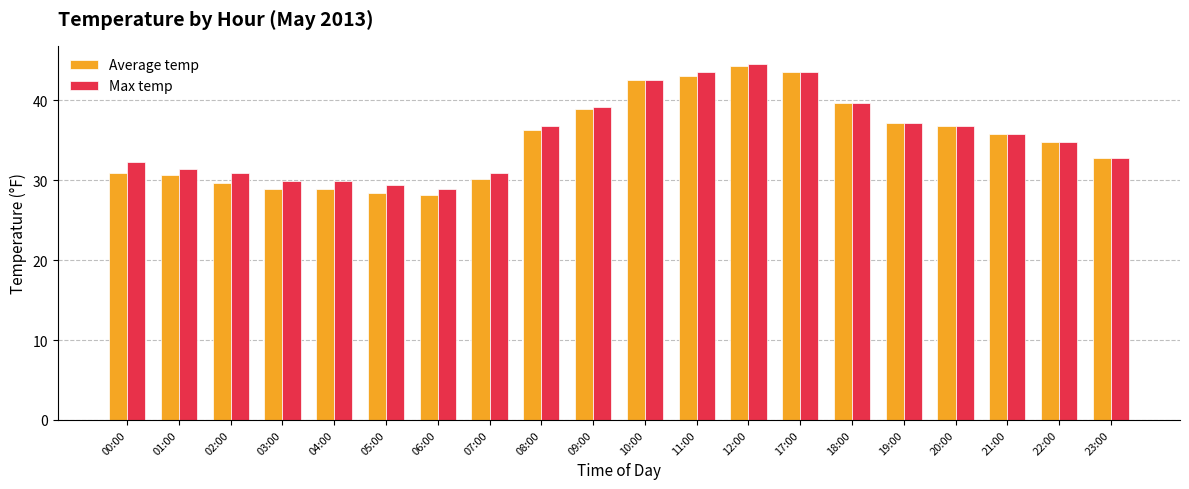

What is the average value of the Max temp series?

35.6